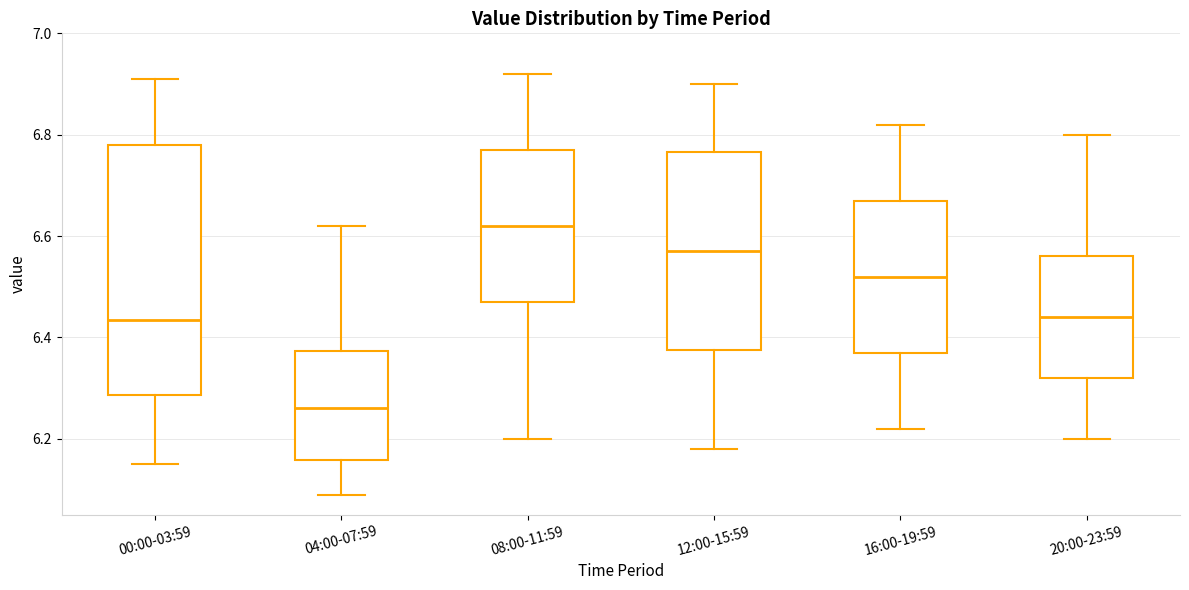

Which box has the highest median line?

08:00-11:59